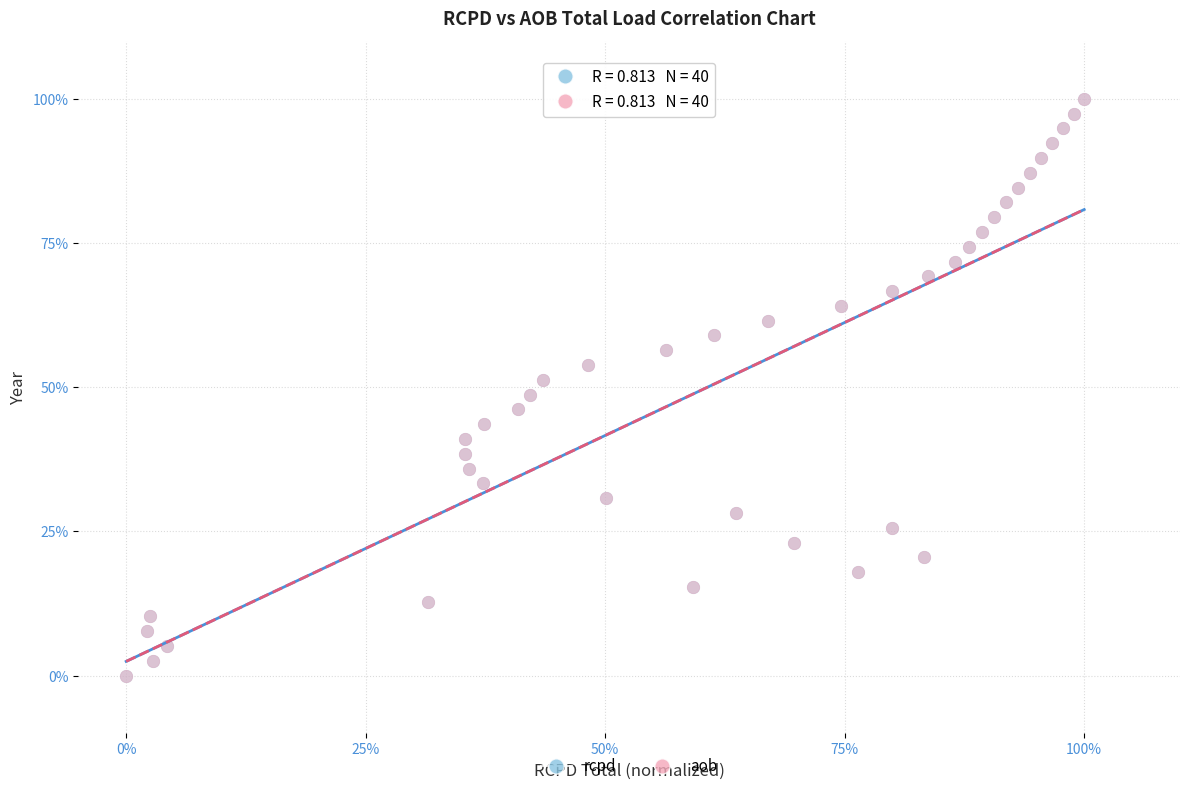

What are all the series names shown in the legend?

rcpd, aob